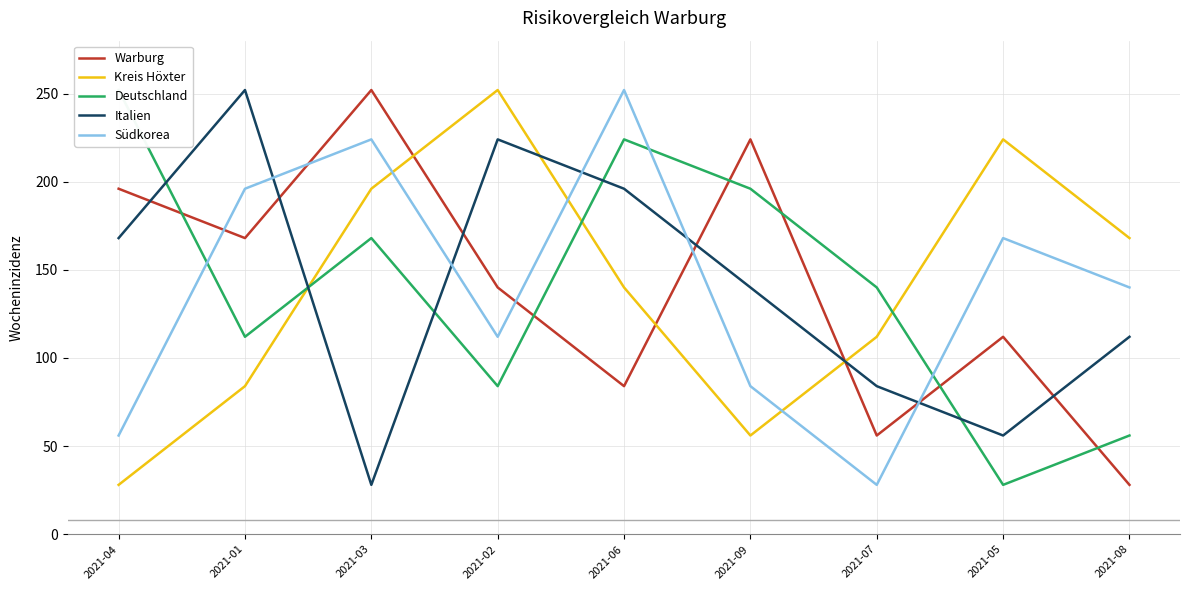

What is the total value across all series at 2021-07?

420